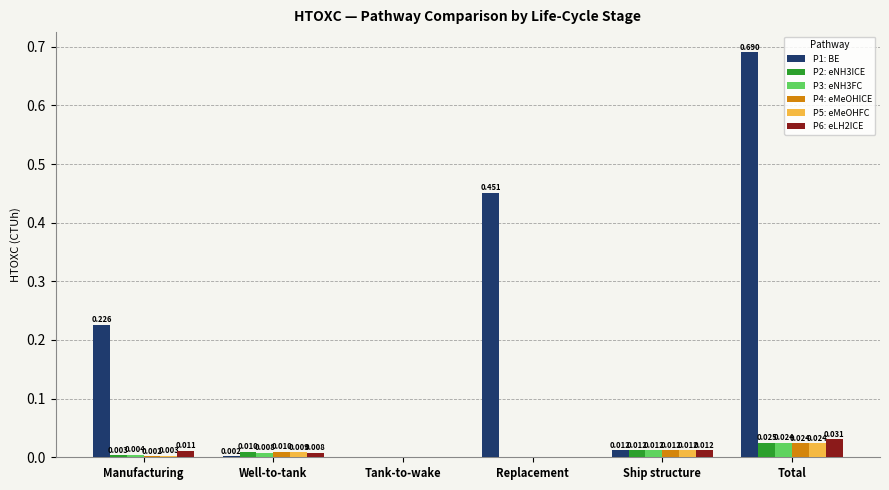

Is the value of P6: eLH2ICE at Total greater than the value of P3: eNH3FC at Tank-to-wake?

Yes